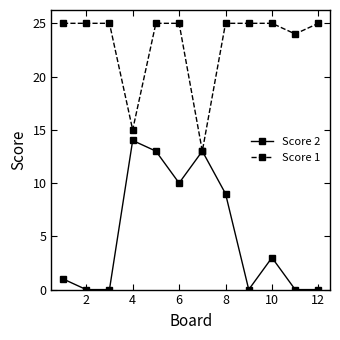

At how many categories does at least one series exceed 7?

12